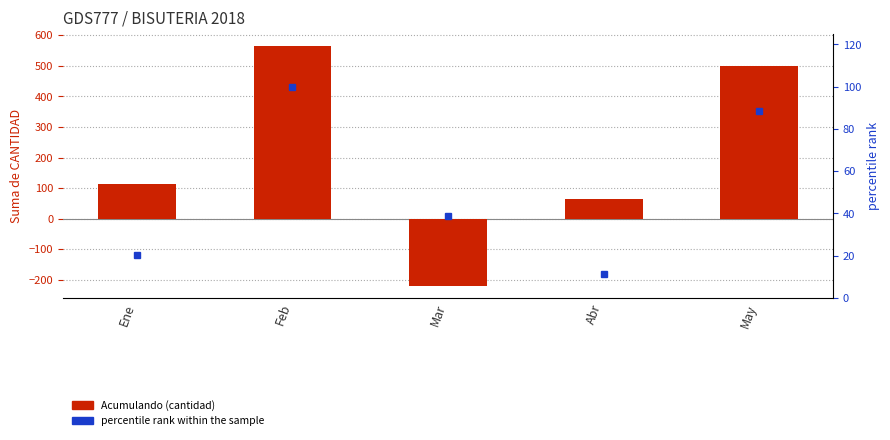

What is the minimum value for Acumulando?

-220.0